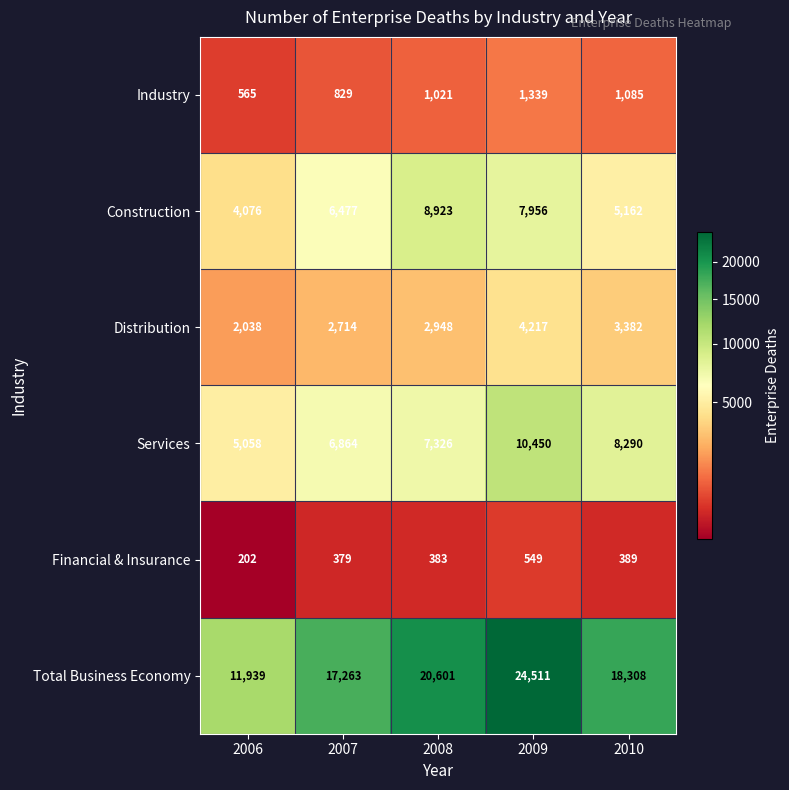

Reading left to right, transcribe all the data shown in this chart.

Industry: 2006=565	2007=829	2008=1021	2009=1339	2010=1085
Construction: 2006=4076	2007=6477	2008=8923	2009=7956	2010=5162
Distribution: 2006=2038	2007=2714	2008=2948	2009=4217	2010=3382
Services: 2006=5058	2007=6864	2008=7326	2009=10450	2010=8290
Financial & Insurance: 2006=202	2007=379	2008=383	2009=549	2010=389
Total Business Economy: 2006=11939	2007=17263	2008=20601	2009=24511	2010=18308